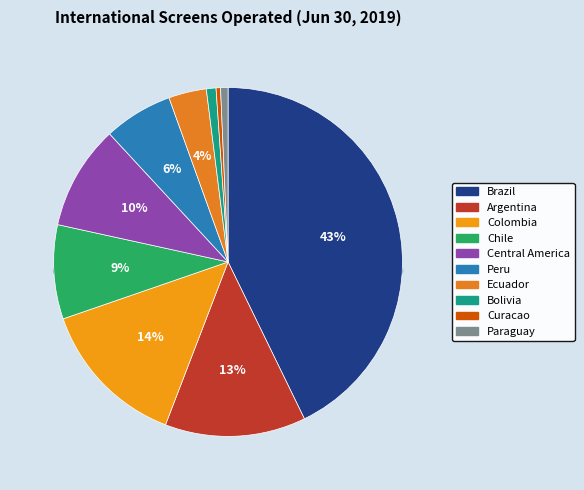

To the nearest percent, what is the combined percentage of Chile and Bolivia?

10%